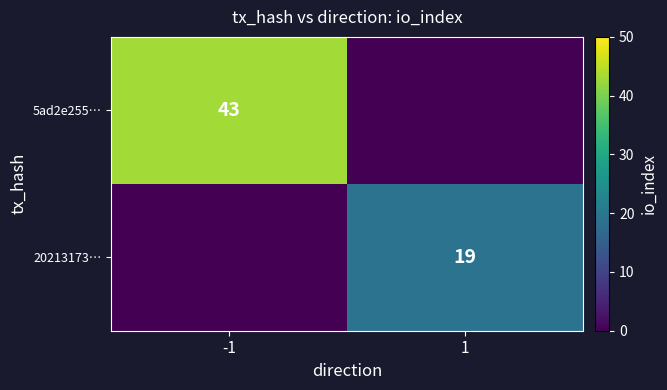

The 20213173… series shows 19 at 1. True or false?

True